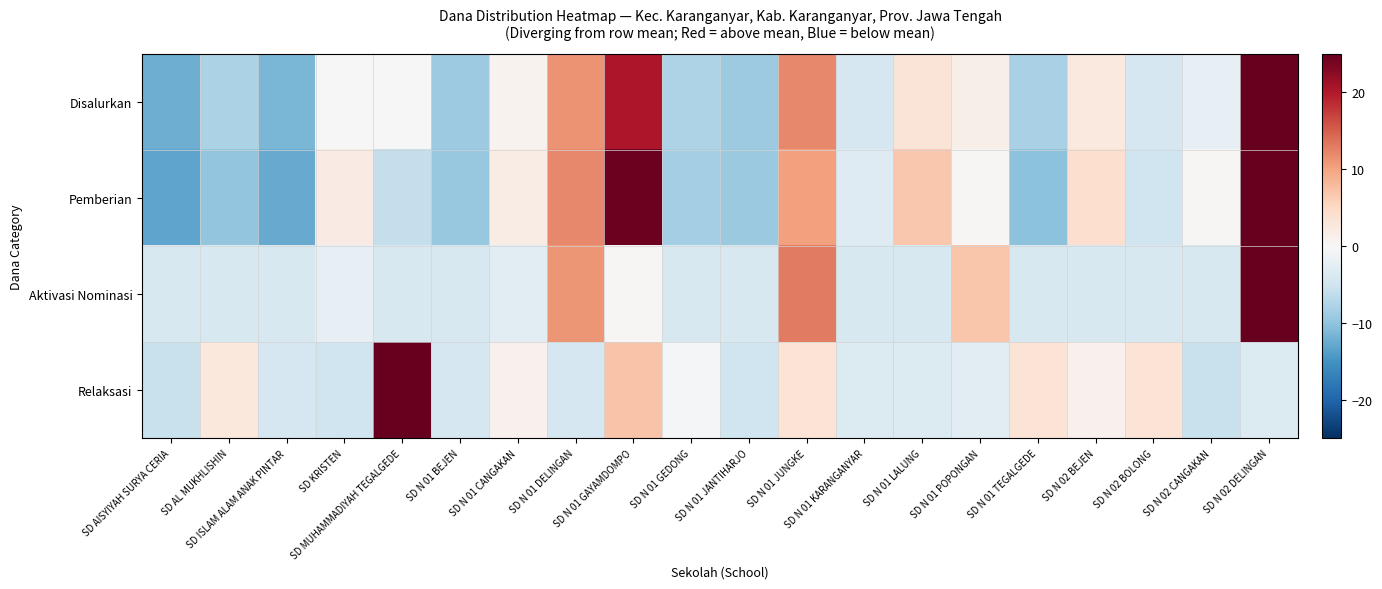

At which category is the sum across all series the highest?

SD N 02 DELINGAN